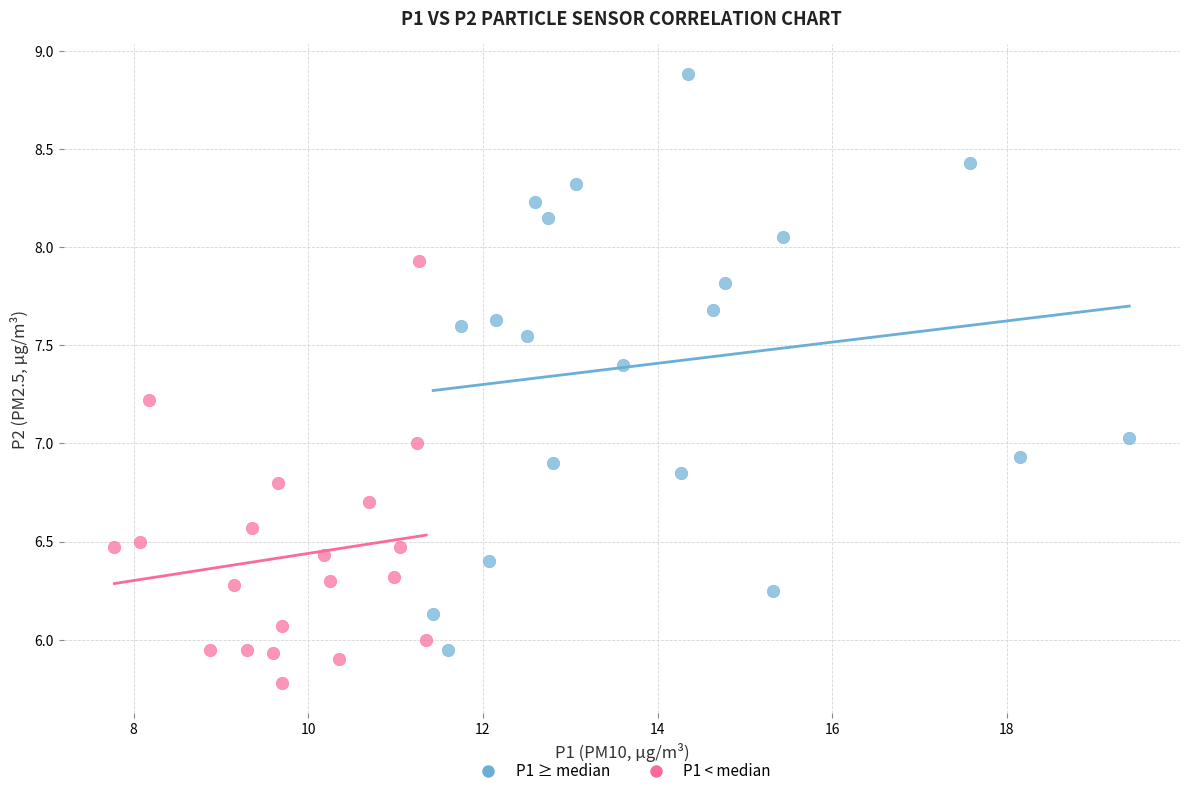

What are all the series names shown in the legend?

P1 ≥ median, P1 < median